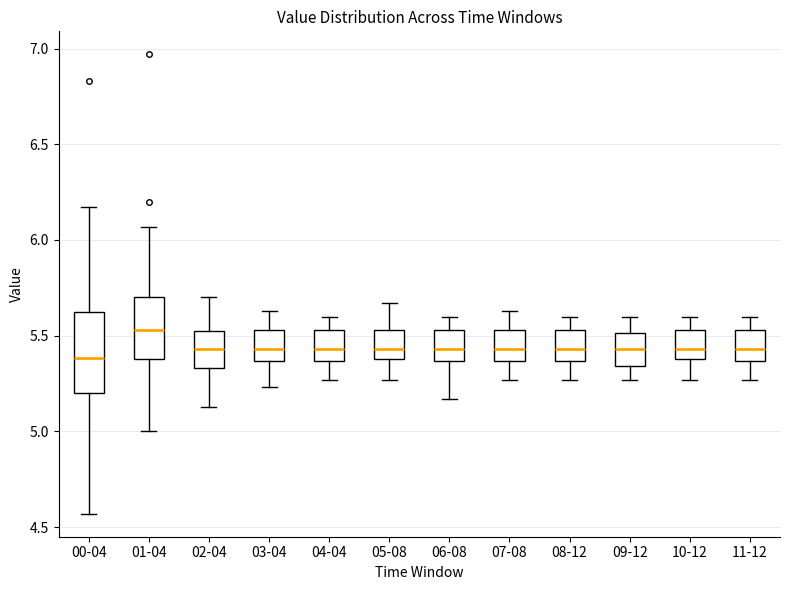

Reading left to right, read every box against the y-axis: the position of its median line, the range the box covers, and the ends of its whiskers. The values are not printed on the chart, so give them approximately, as read against the axis.

00-04: median 5.40, box 5.20 to 5.60, whiskers 4.55 to 6.15
01-04: median 5.55, box 5.40 to 5.70, whiskers 5.00 to 6.05
02-04: median 5.45, box 5.35 to 5.50, whiskers 5.15 to 5.70
03-04: median 5.45, box 5.35 to 5.55, whiskers 5.25 to 5.65
04-04: median 5.45, box 5.35 to 5.55, whiskers 5.25 to 5.60
05-08: median 5.45, box 5.40 to 5.55, whiskers 5.25 to 5.65
06-08: median 5.45, box 5.35 to 5.55, whiskers 5.15 to 5.60
07-08: median 5.45, box 5.35 to 5.55, whiskers 5.25 to 5.65
08-12: median 5.45, box 5.35 to 5.55, whiskers 5.25 to 5.60
09-12: median 5.45, box 5.35 to 5.50, whiskers 5.25 to 5.60
10-12: median 5.45, box 5.40 to 5.55, whiskers 5.25 to 5.60
11-12: median 5.45, box 5.35 to 5.55, whiskers 5.25 to 5.60